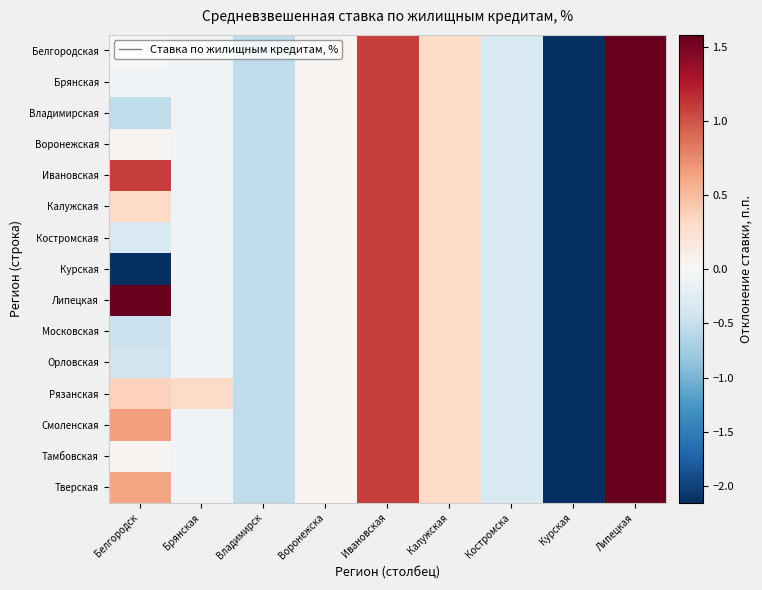

How many data points does each series have?

9